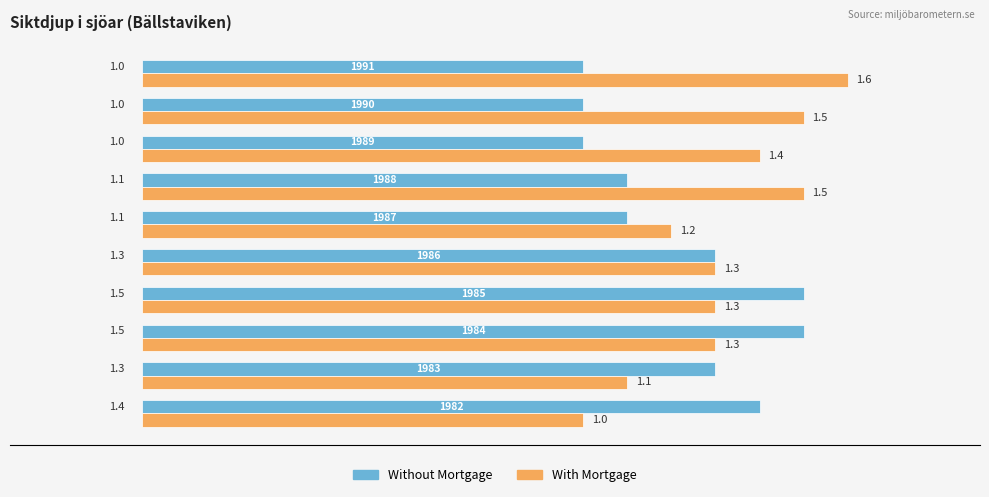

What is the greatest value displayed?

1.6